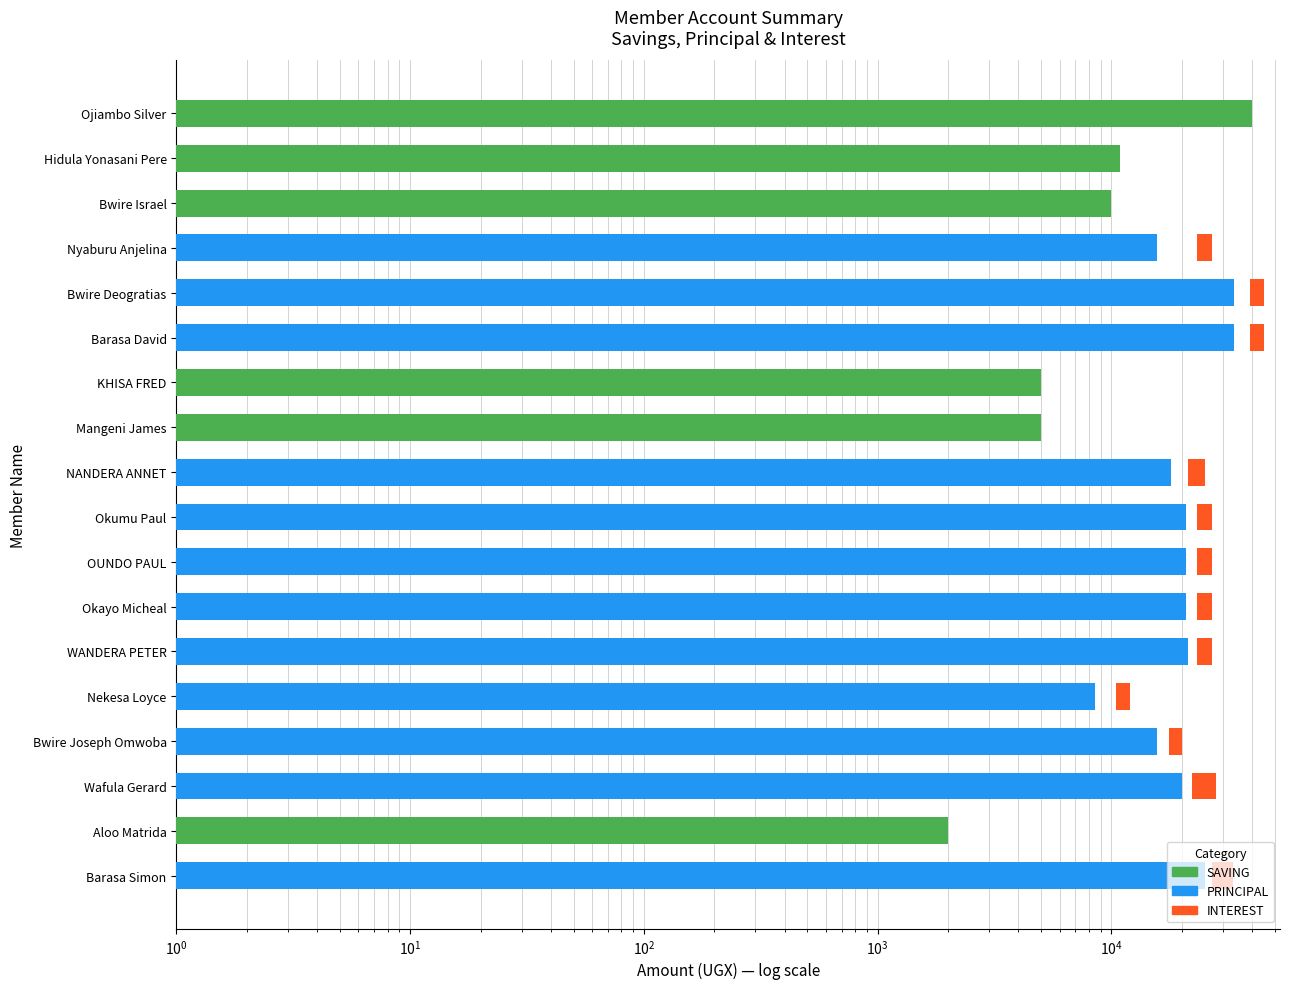

Does the chart contain stacked bars?

No